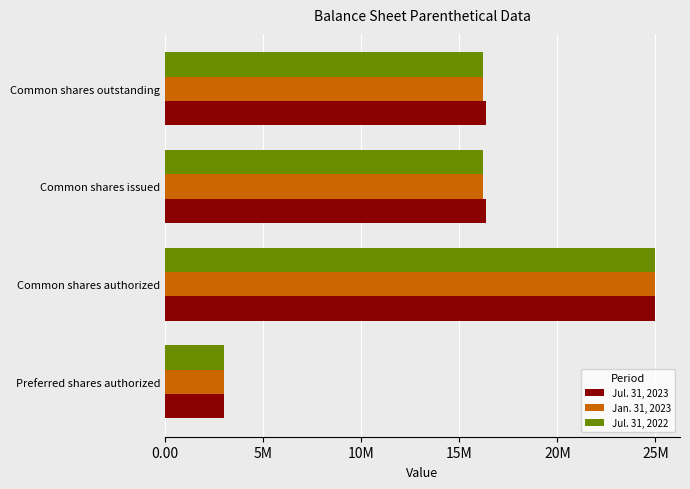

What are all the series names shown in the legend?

Jul. 31, 2023, Jan. 31, 2023, Jul. 31, 2022